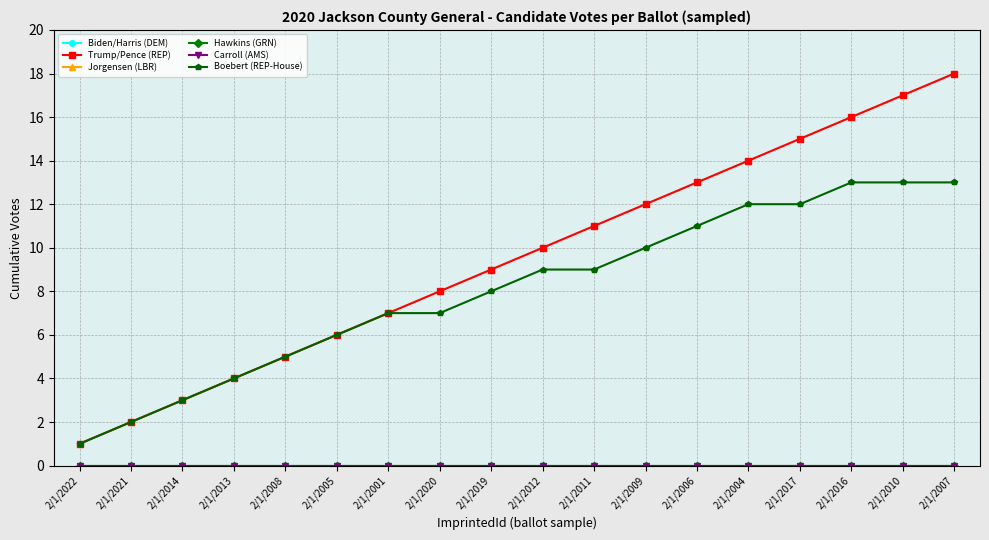

True or false: Hawkins (GRN) and Biden/Harris (DEM) cross at least once.

False